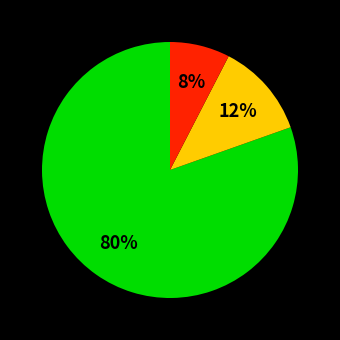

Is there any slice that represents more than half of the pie?

Yes